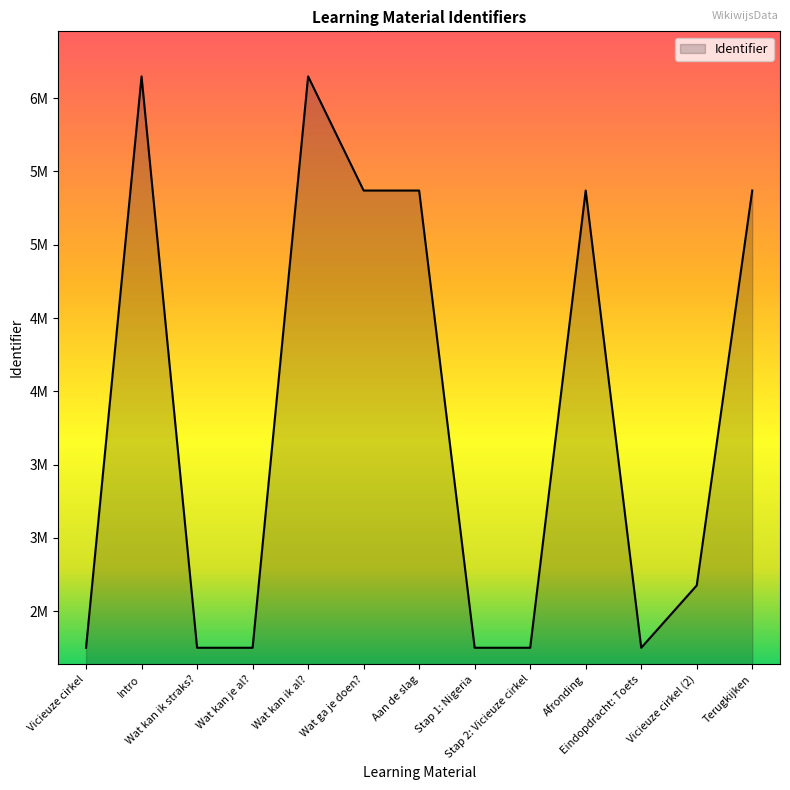

The value at Afronding is 5369297. True or false?

True